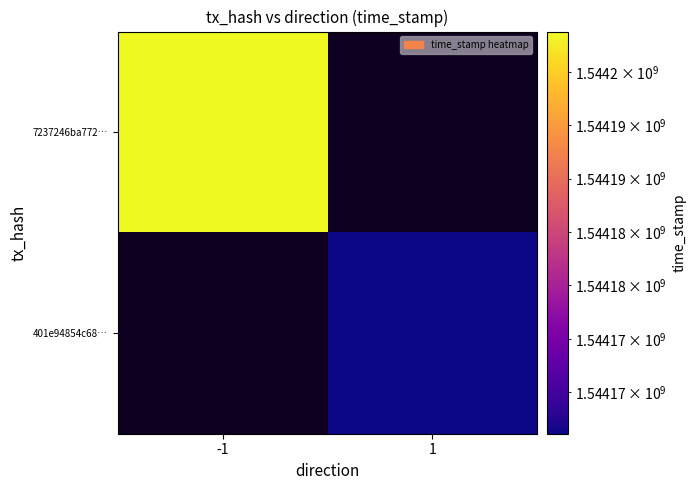

What is the approximate value of 401e94854c68… at 1?

1544166111.0